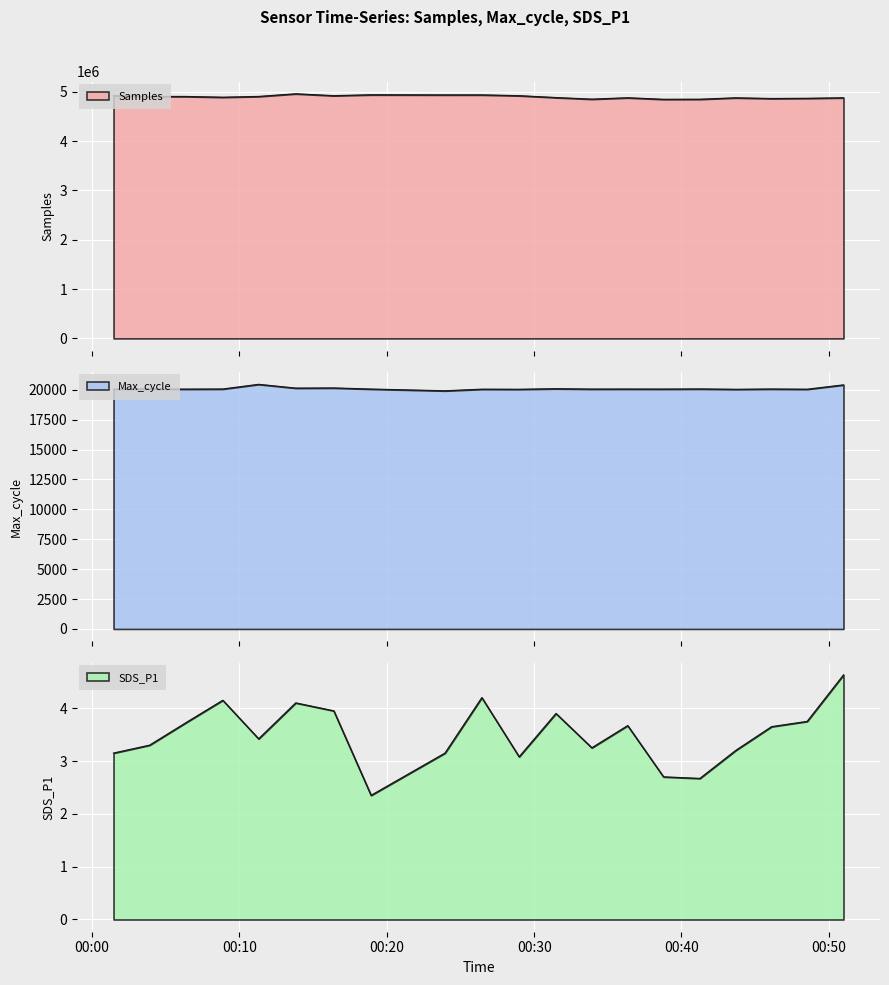

What is the sum of the Samples values at 2021/03/02 00:01:27 and 2021/03/02 00:16:24?

9845348.0